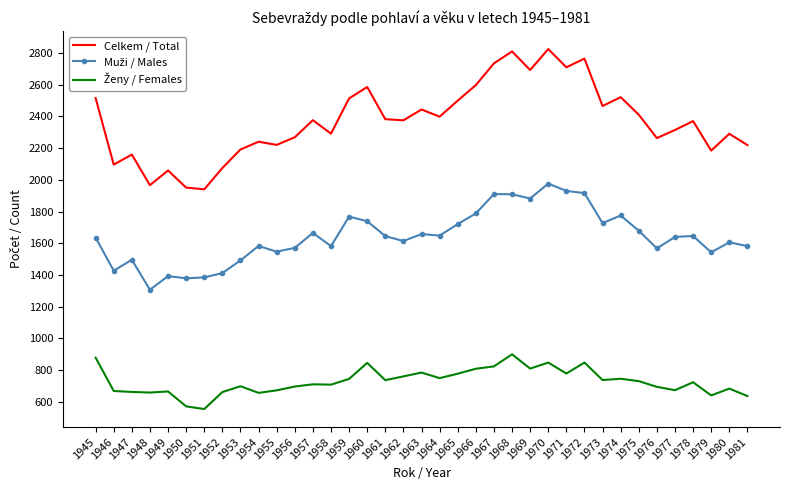

What is the spread (max minus min) of values at 1958?

1582